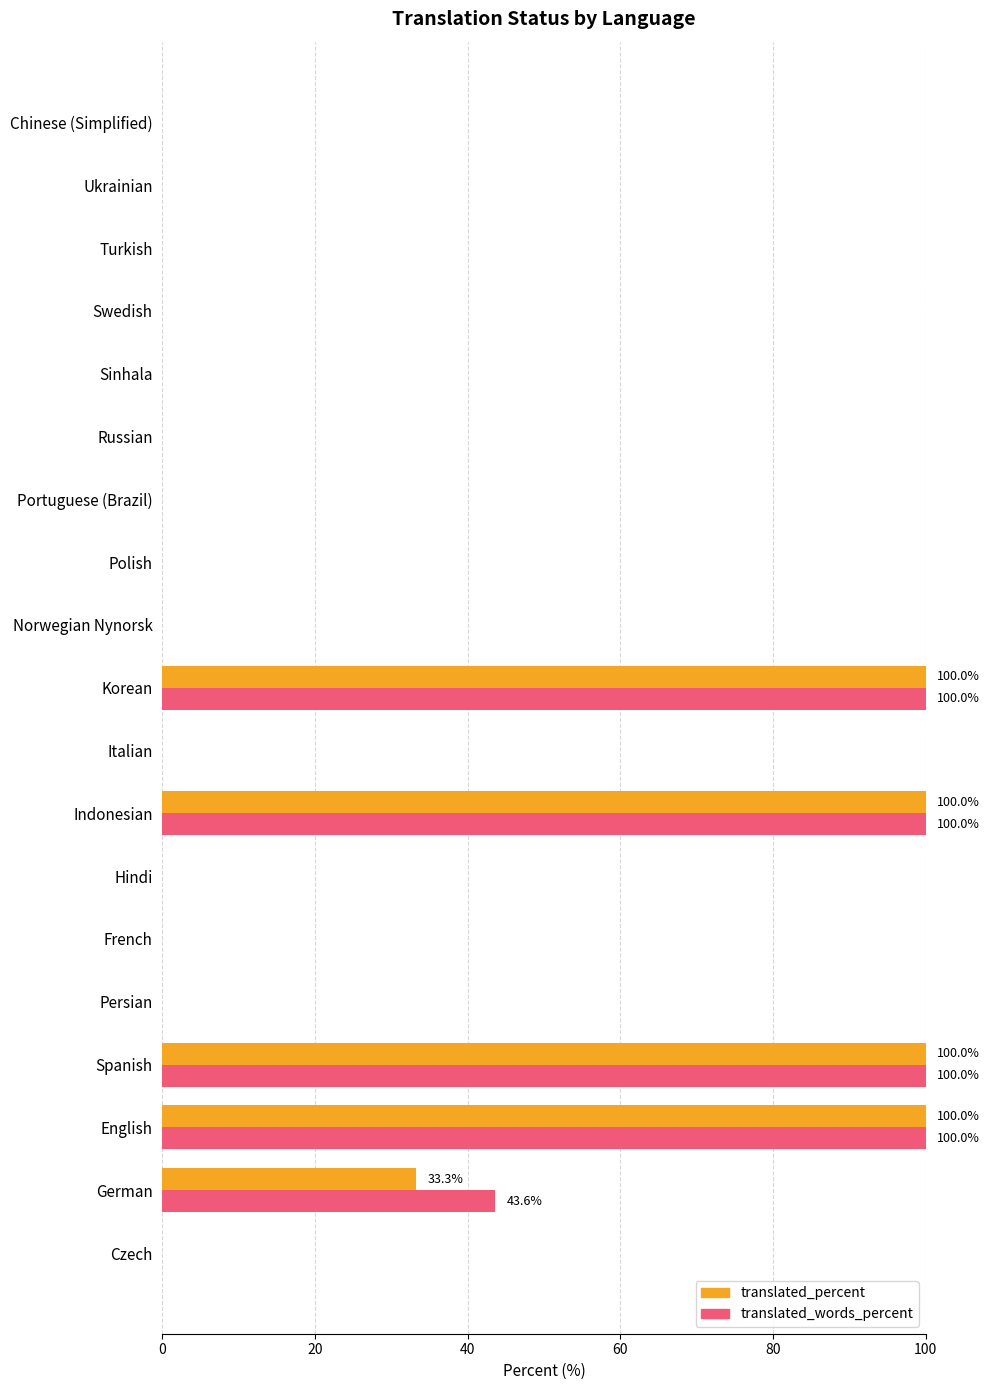

What is the sum of all translated_words_percent values?

443.6